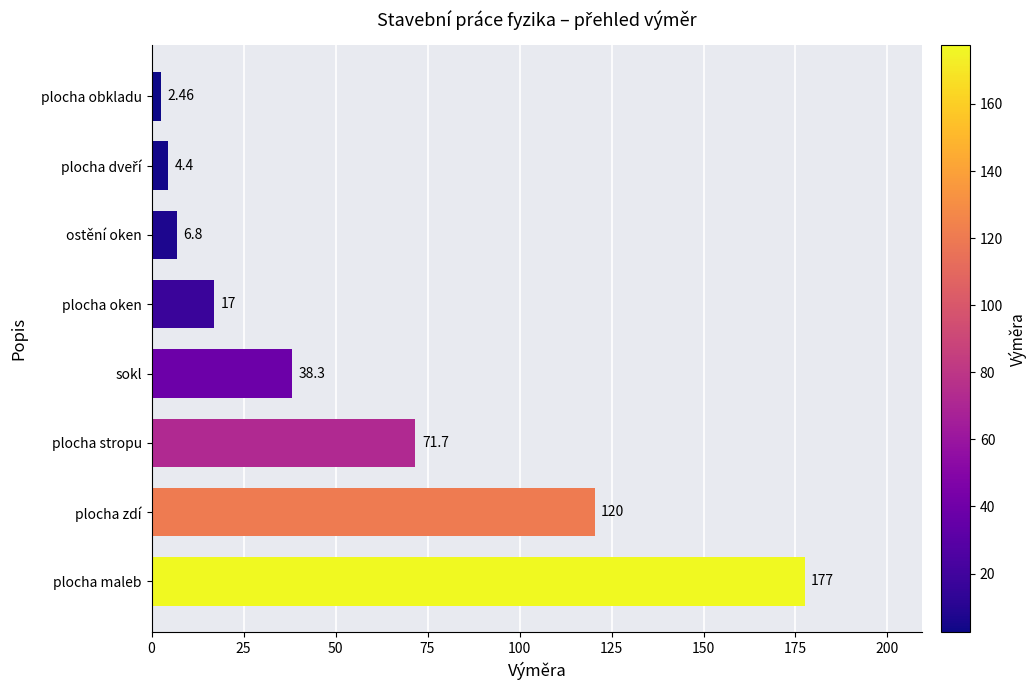

What is the ratio of the value at plocha stropu to the value at ostění oken?

10.5